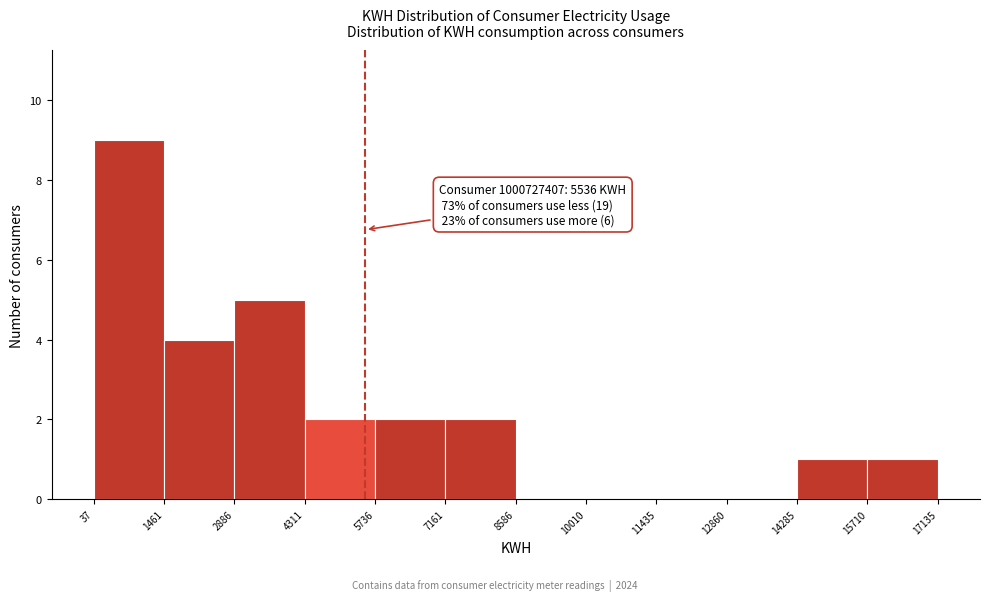

Over which range of the x-axis is the bar tallest?

37 to 1461